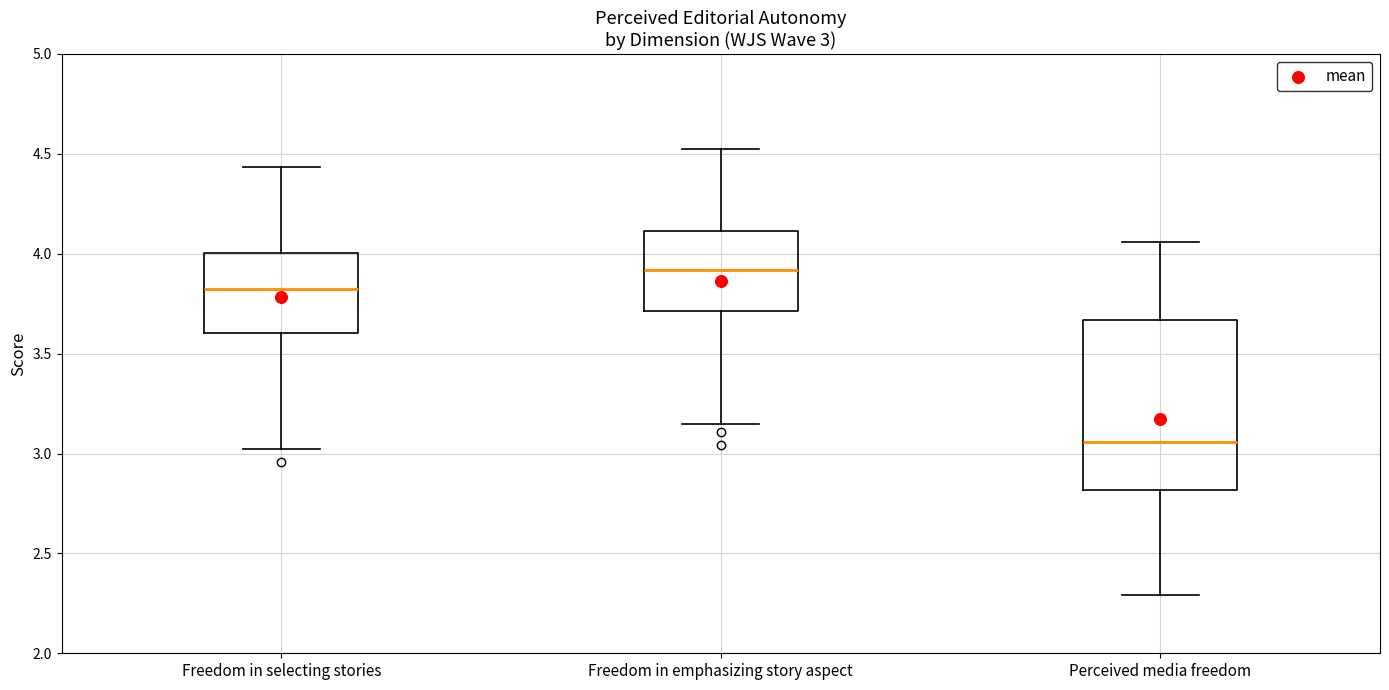

Which box is the tallest, from its lower edge to its upper edge?

Perceived media freedom